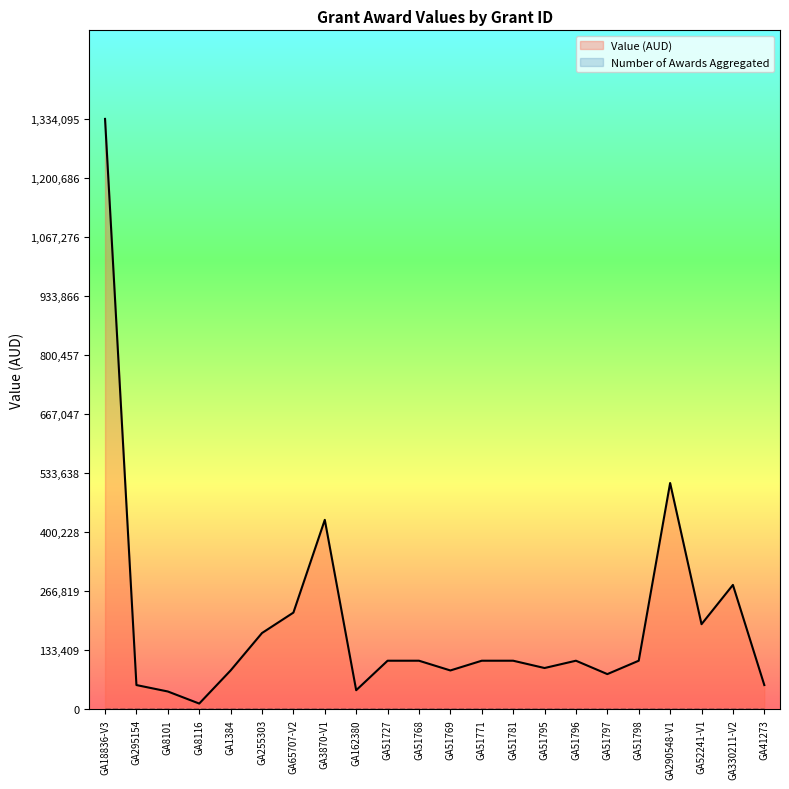

True or false: the data shows 88000.0 at GA51769.

True